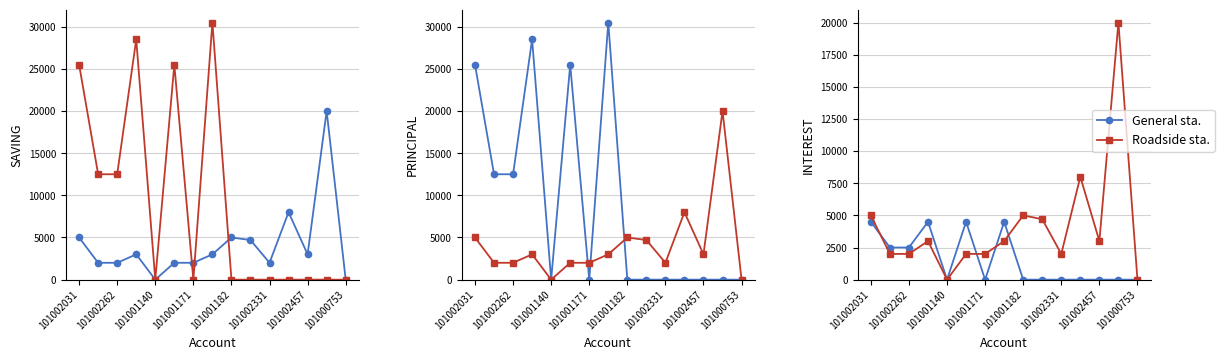

True or false: Roadside sta. and General sta. cross at least once.

True